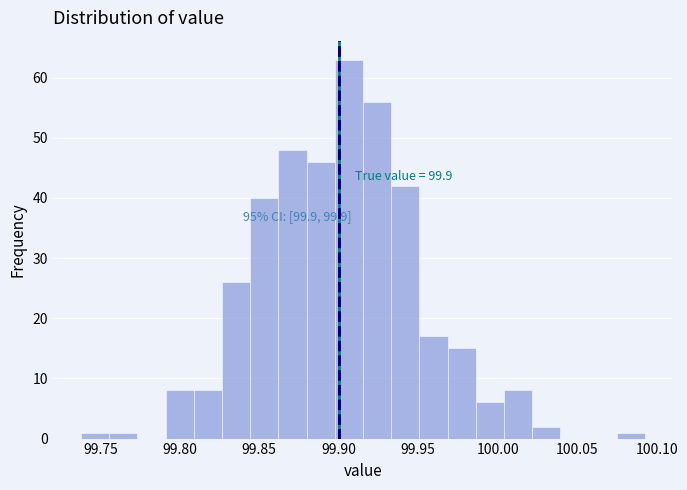

Around what value on the x-axis is the tallest bar? Give the approximate position of its centre, as read against the axis.

99.905